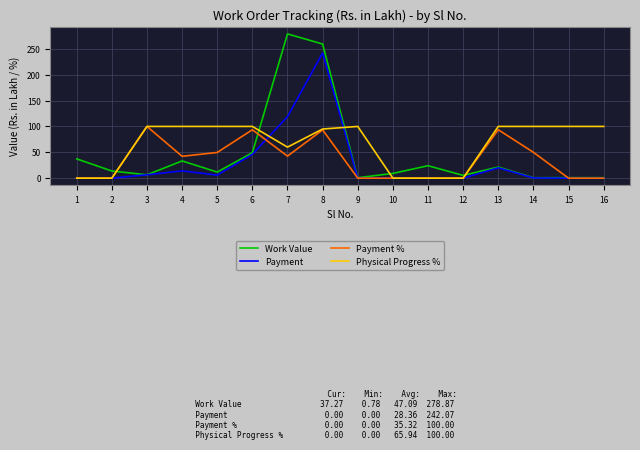

Which series has the widest spread of values?

Work Value